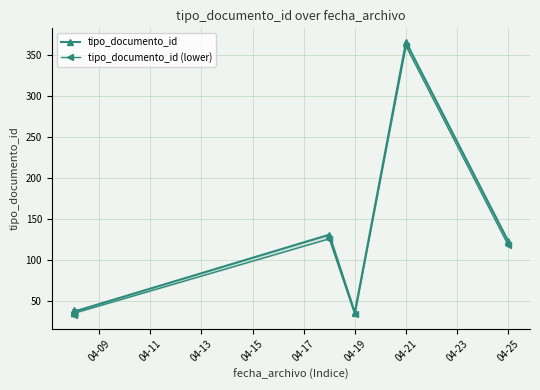

True or false: tipo_documento_id (lower) and tipo_documento_id cross at least once.

False